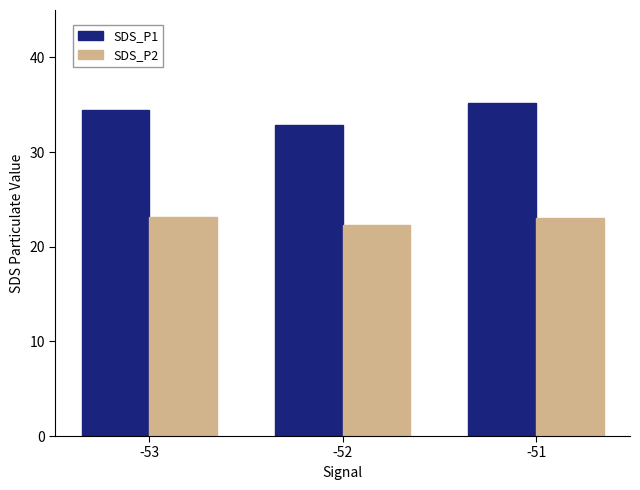

List the labels in order of SDS_P1 value, smallest first.

-52, -53, -51